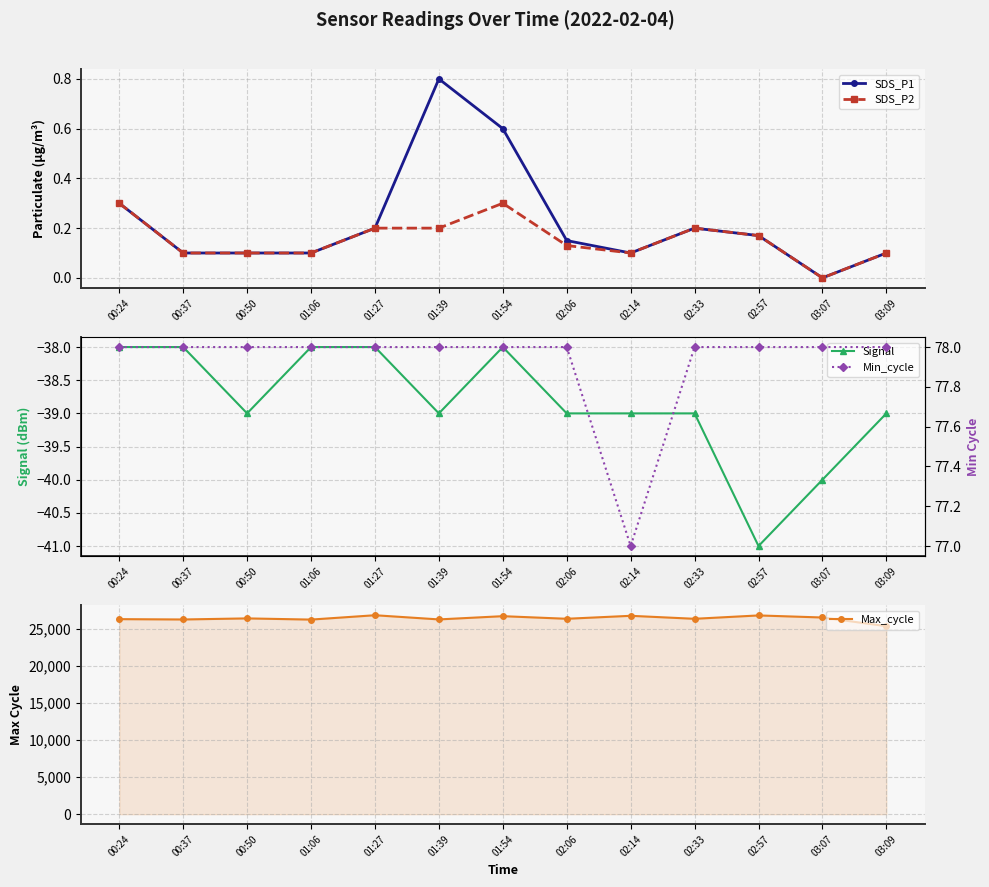

Which has a higher value, 01:06 or 03:09?

01:06